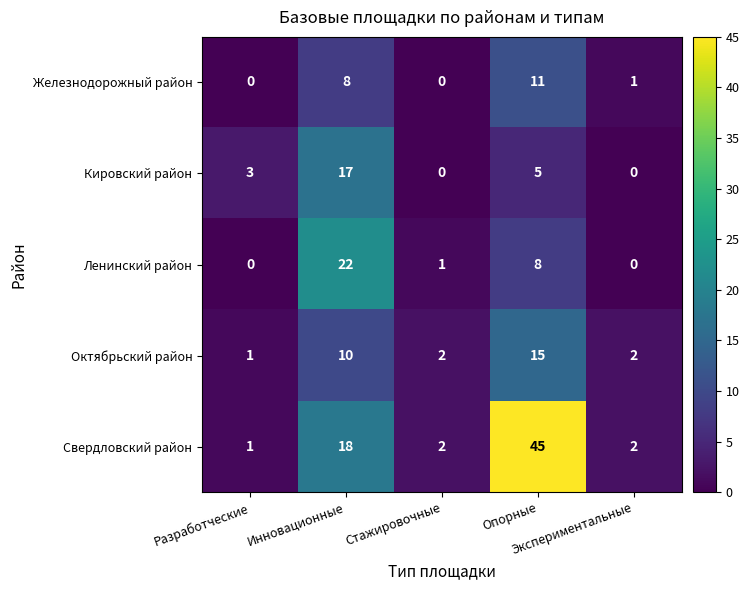

Between Инновационные and Стажировочные, which series saw the biggest shift?

Ленинский район